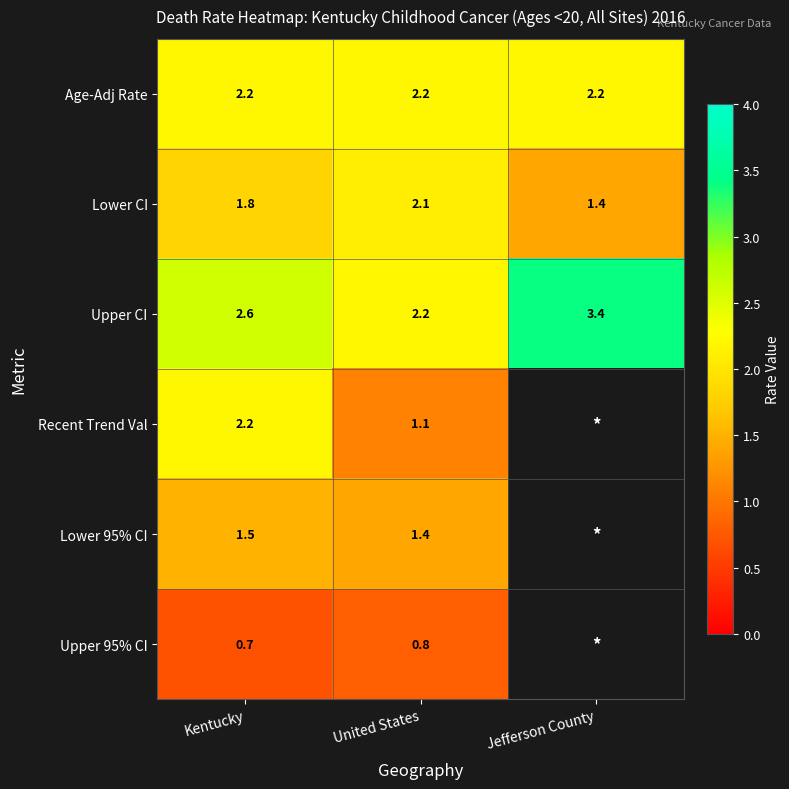

How many Lower CI values are between 1 and 2?

2